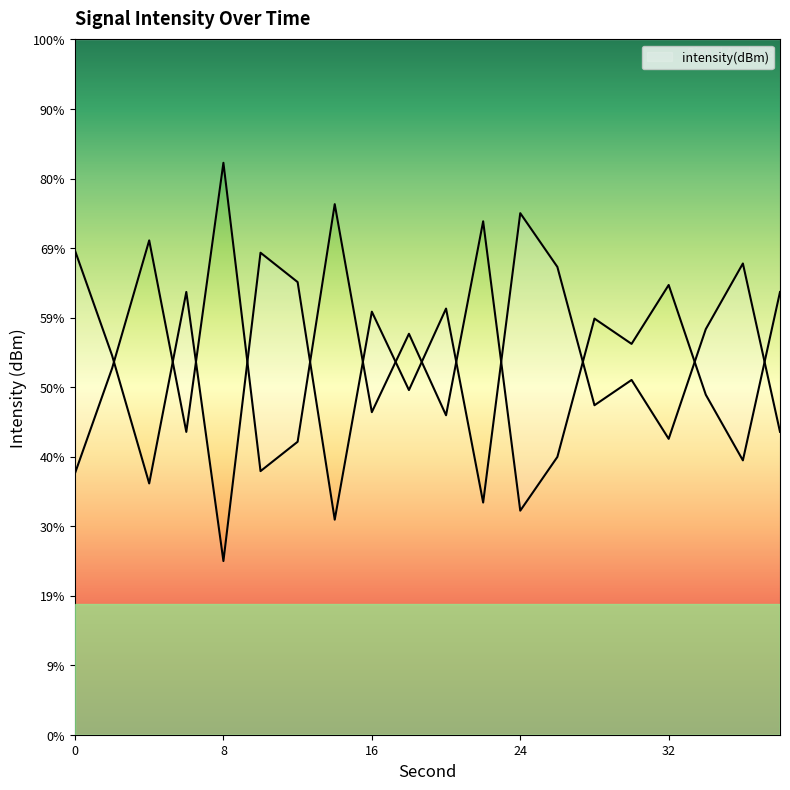

Rank the categories by value from lowest to highest.

8, 14, 22, 4, 32, 38, 28, 18, 30, 2, 34, 16, 20, 6, 12, 26, 36, 10, 0, 24